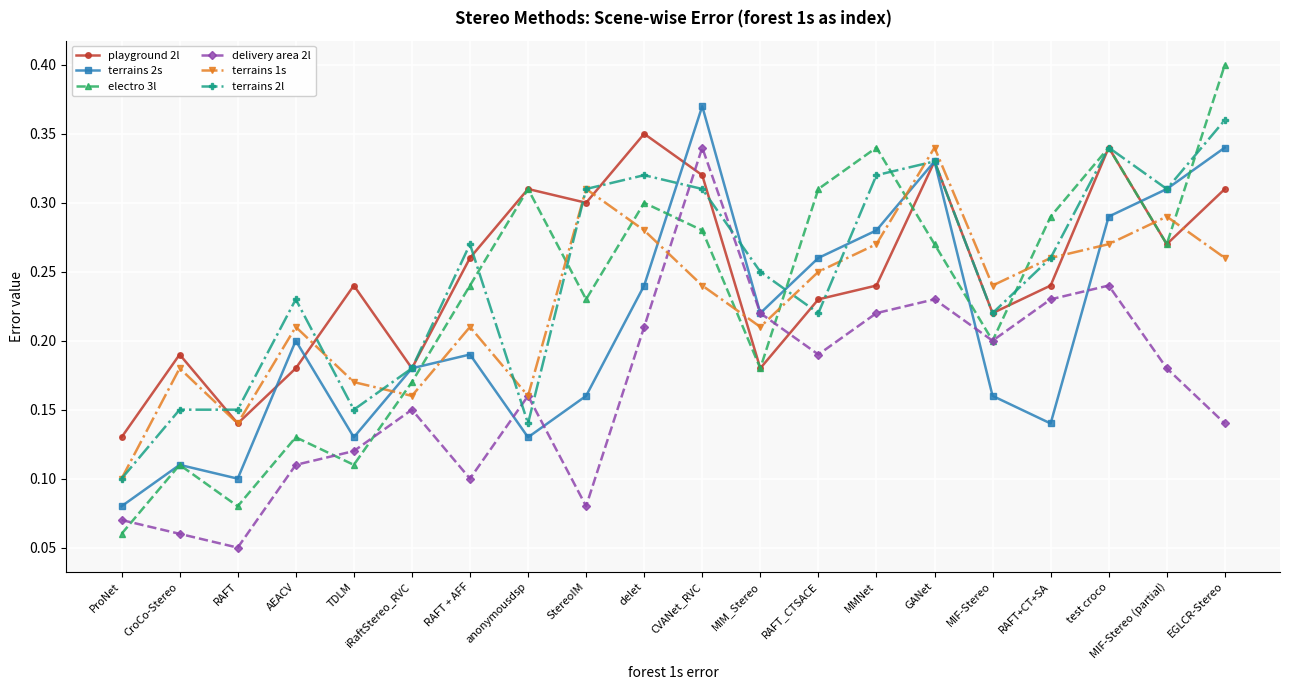

The value of terrains 2s at MIF-Stereo (partial) is 0.3. True or false?

True